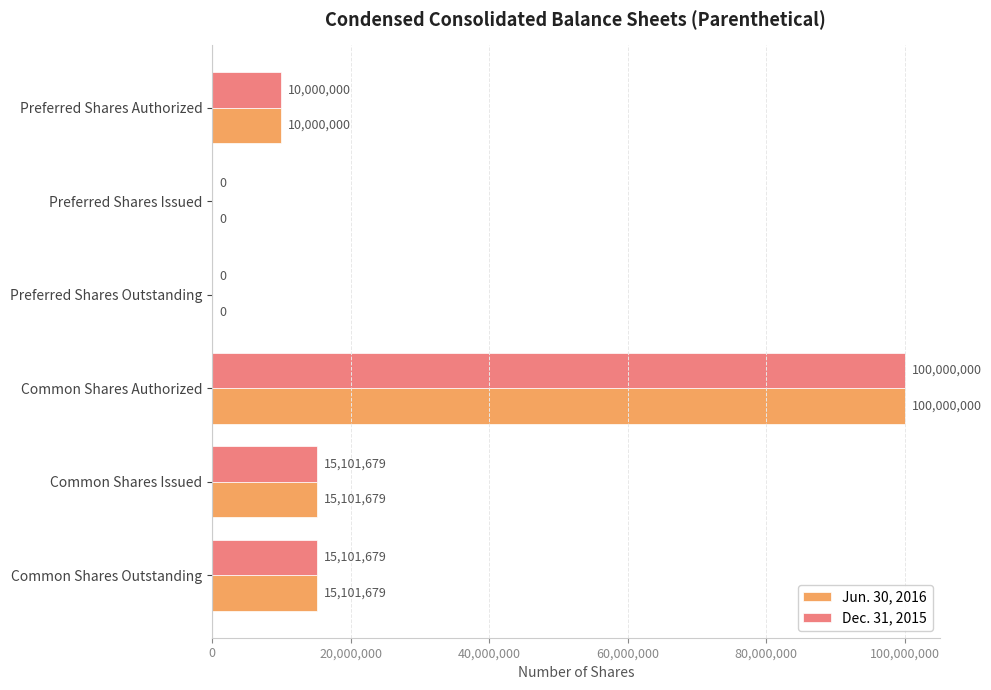

Read the Jun. 30, 2016 value at Preferred Shares Authorized.

10000000